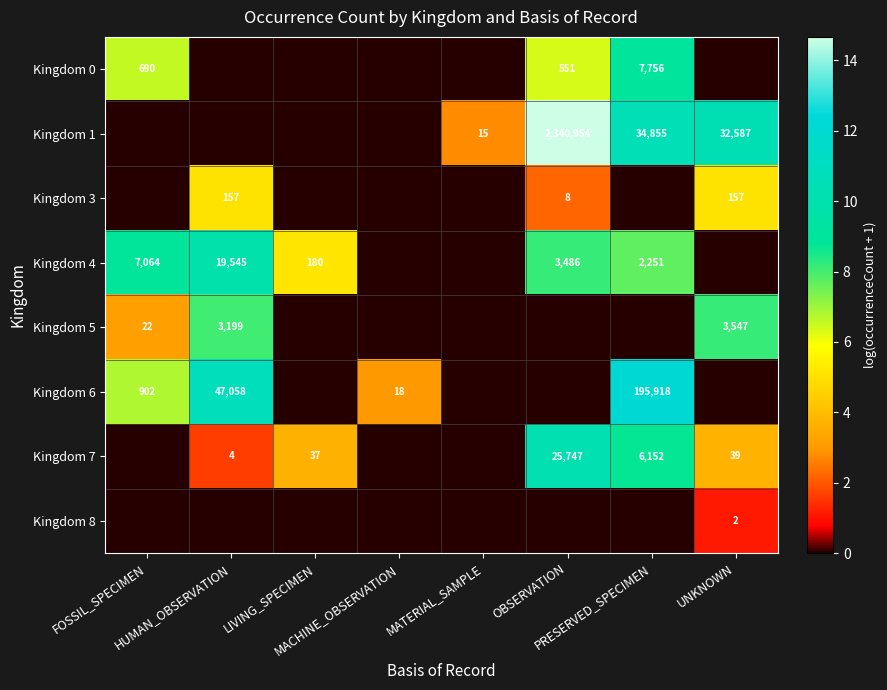

What is the difference between the highest and lowest values at OBSERVATION?

14.7